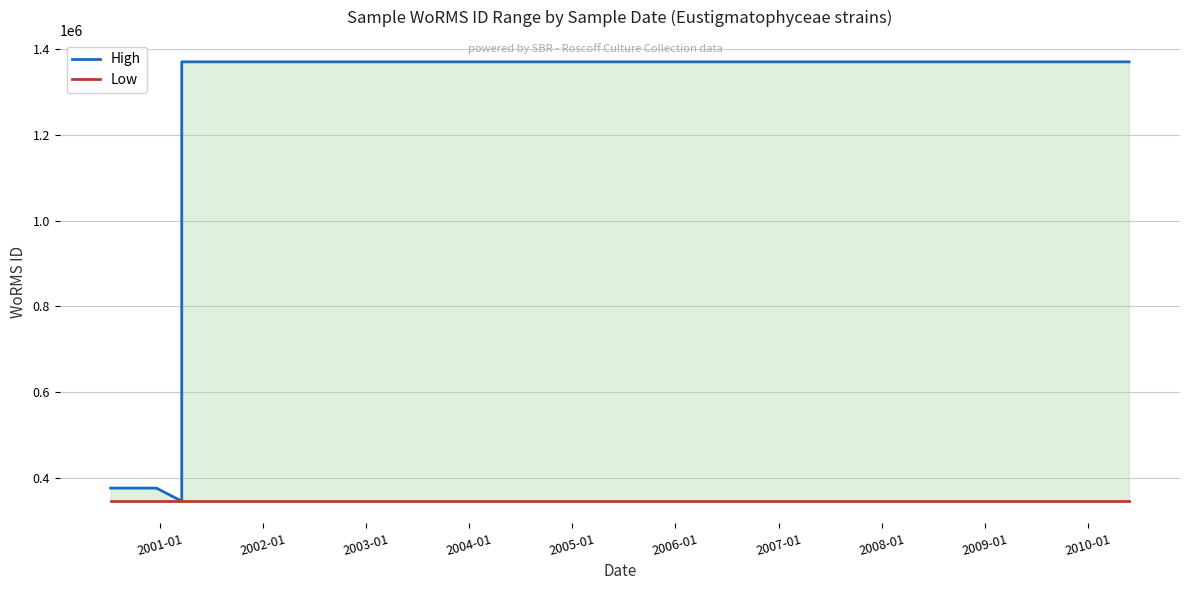

True or false: Low has more than 0 interior local peaks.

False